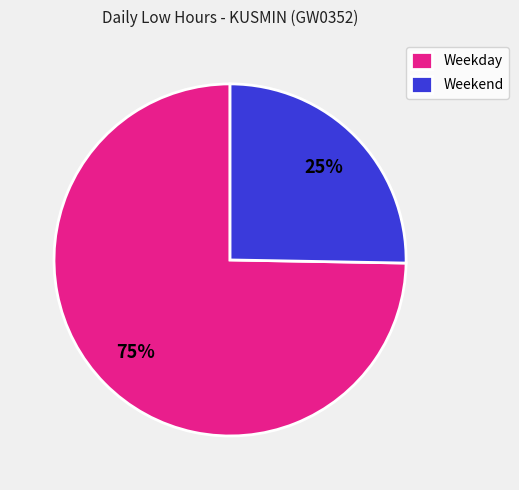

Rank the categories by value from lowest to highest.

Weekend, Weekday